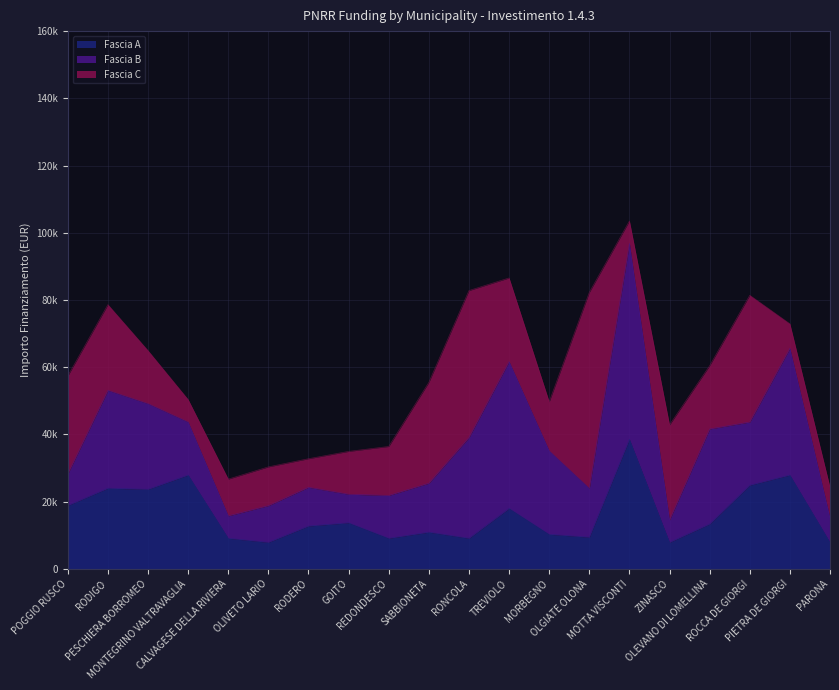

What is the value of the Fascia A point at the 9th from the left?

9105